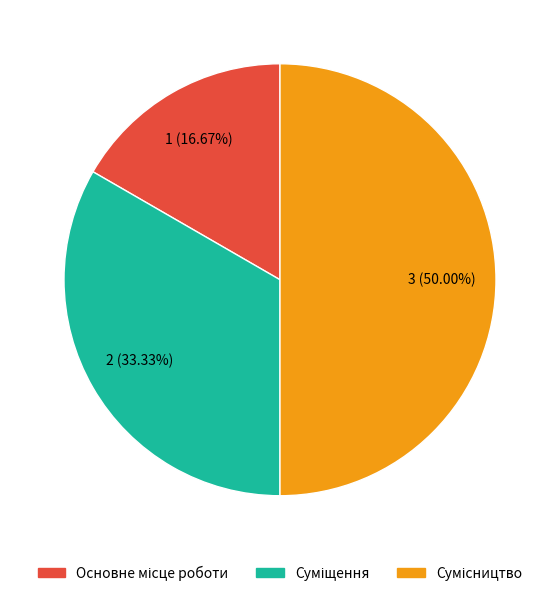

Which category has the biggest portion of the pie?

Сумісництво